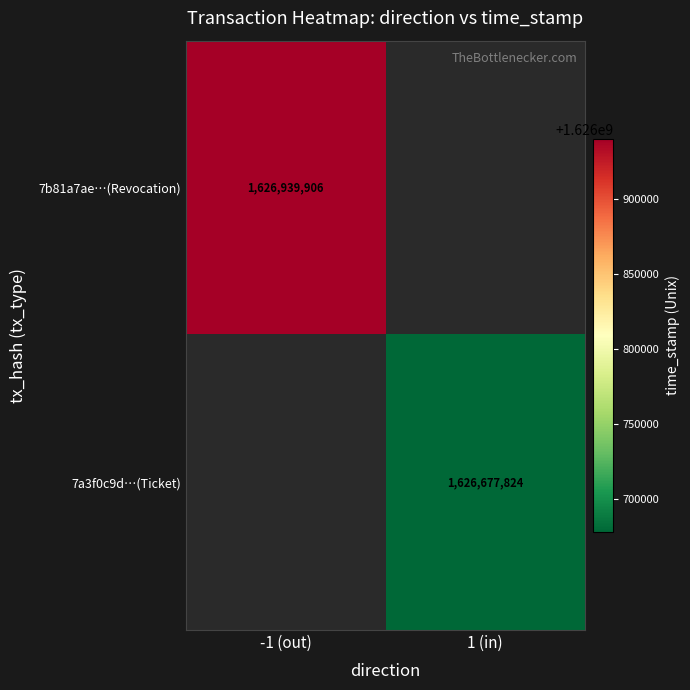

Is the value of 7a3f0c9d…(Ticket) at 1 (in) greater than the value of 7b81a7ae…(Revocation) at -1 (out)?

No